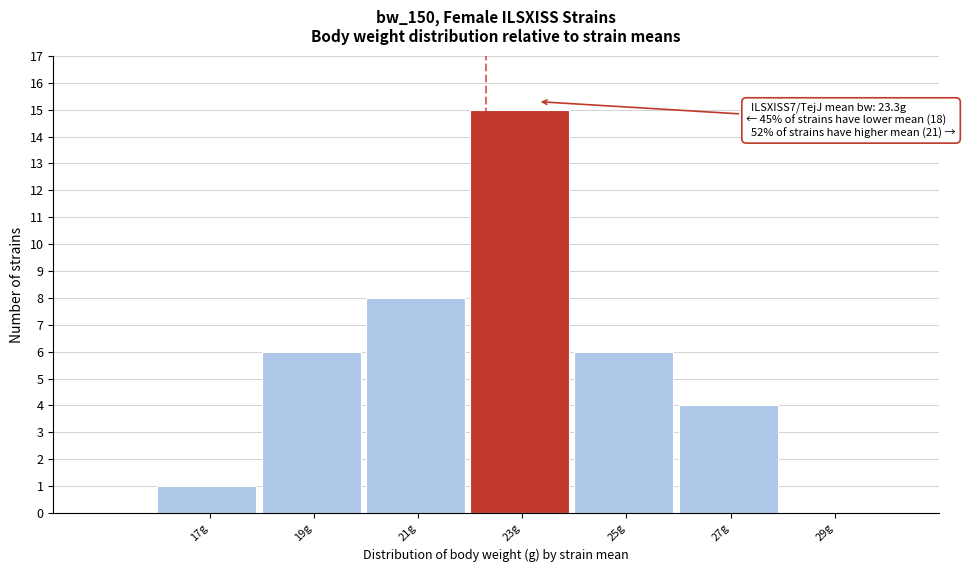

Reading left to right, extract all data points from this chart.

17g=1	19g=6	21g=8	23g=15	25g=6	27g=4	29g=0